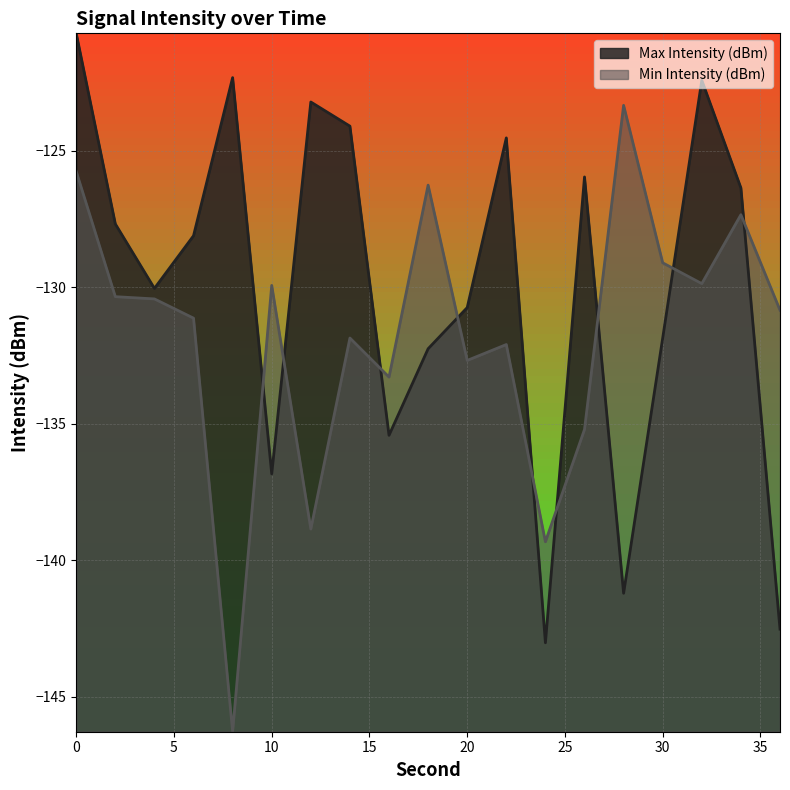

How many data points in Min Intensity (dBm) are less than -130?

12